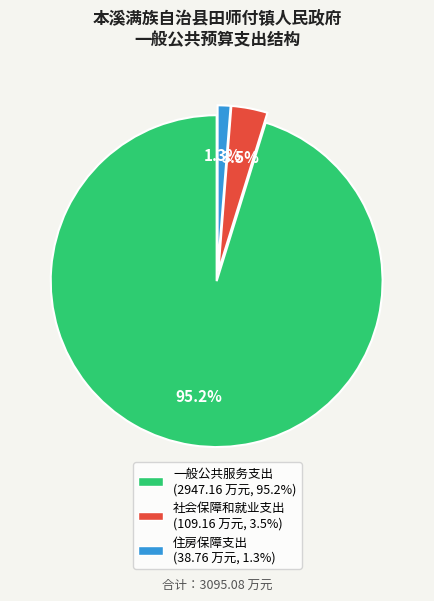

What is the largest slice in the pie chart?

一般公共服务支出